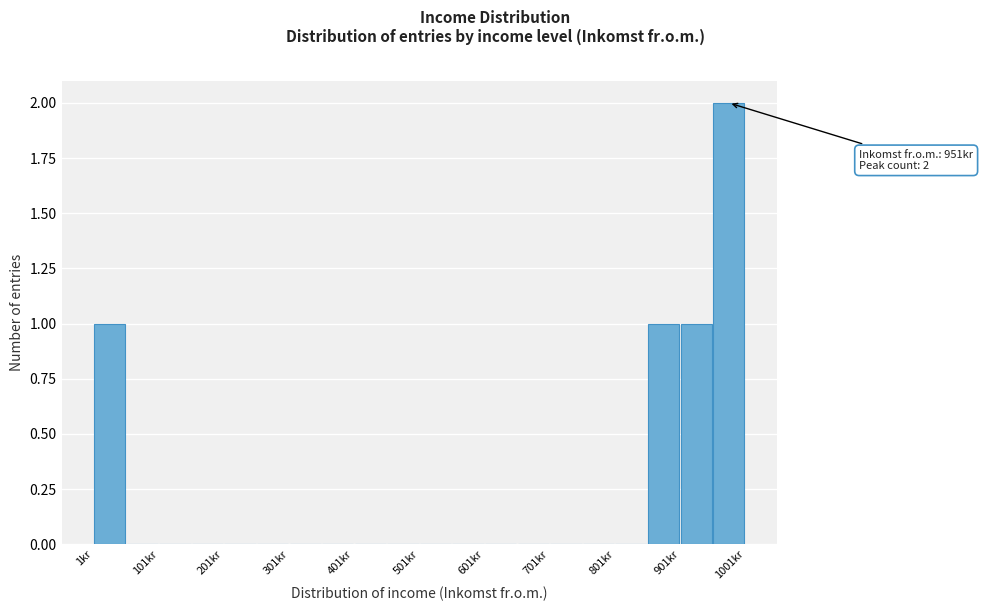

Which range on the x-axis has the tallest bar?

951 to 1001